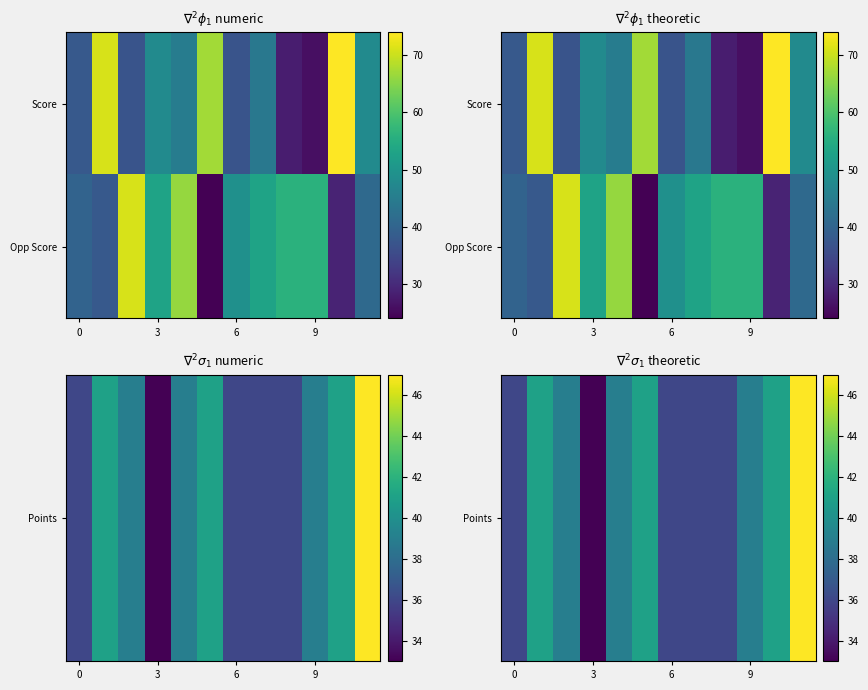

Is it true that Points equals 55 at 9?

False